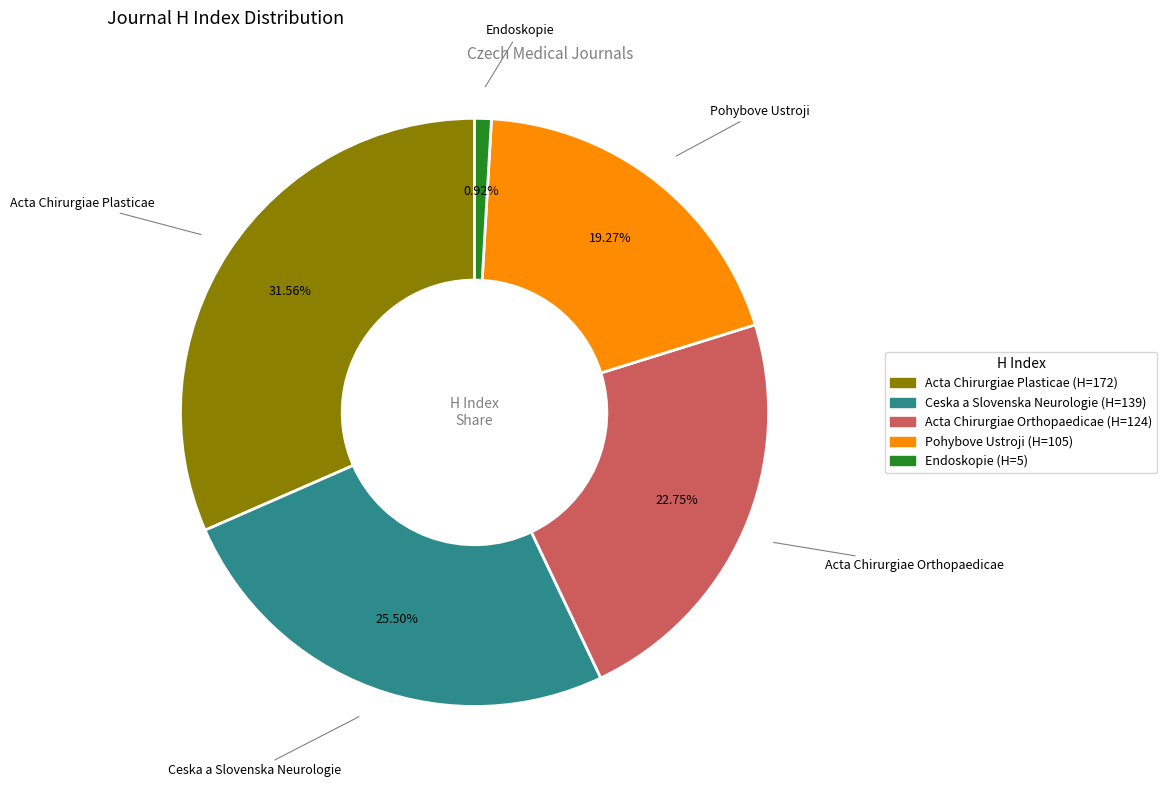

Does Pohybove Ustroji represent more than half of the total?

No